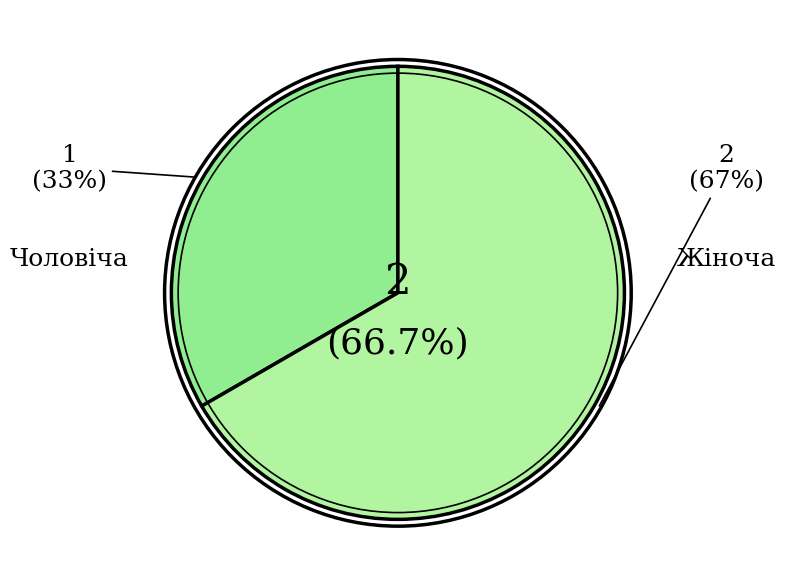

What is the largest slice in the pie chart?

Жіноча